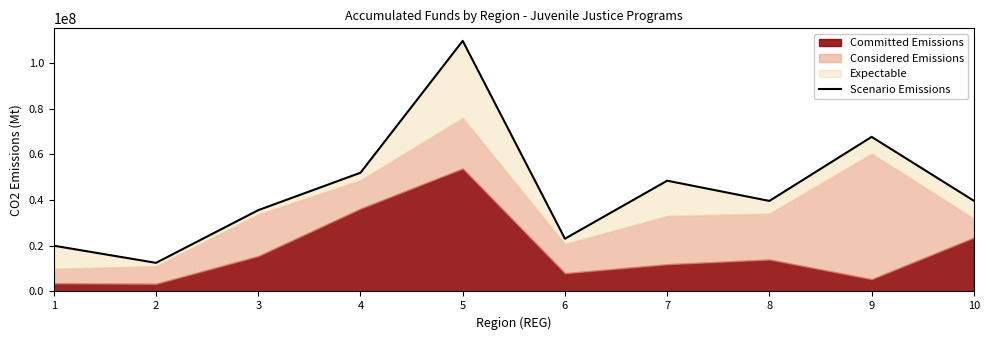

True or false: the data shows 35571208 at 3.

True